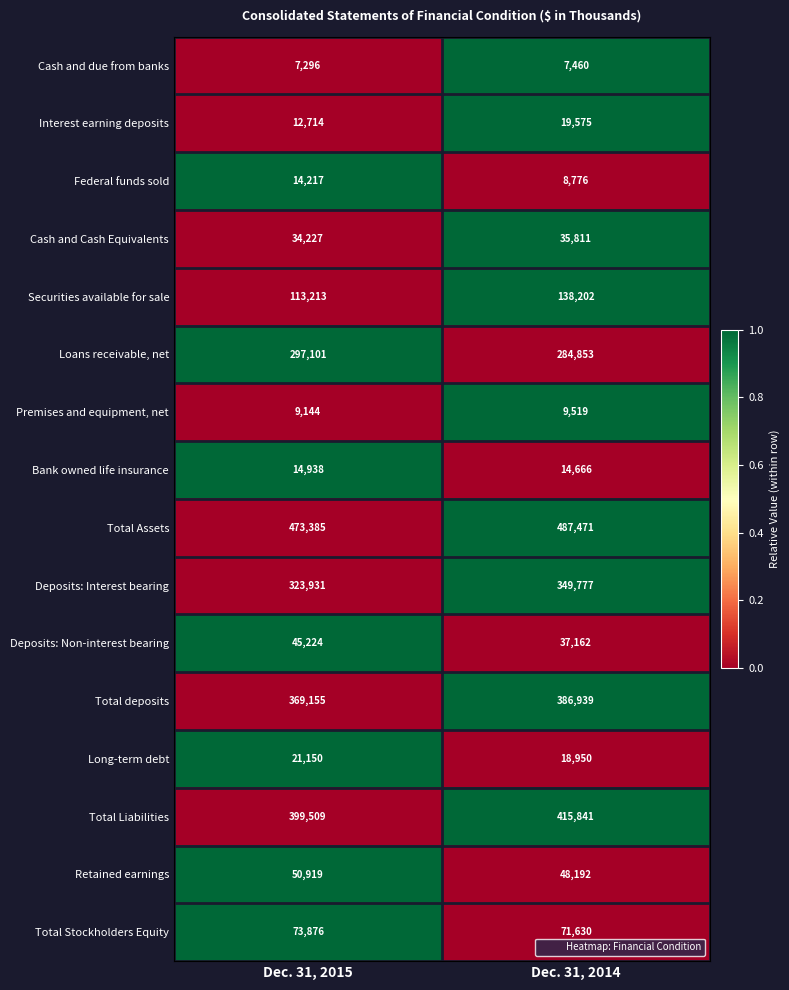

List the series in order of their peak value, lowest first.

Cash and due from banks, Premises and equipment, net, Federal funds sold, Bank owned life insurance, Interest earning deposits, Long-term debt, Cash and Cash Equivalents, Deposits: Non-interest bearing, Retained earnings, Total Stockholders Equity, Securities available for sale, Loans receivable, net, Deposits: Interest bearing, Total deposits, Total Liabilities, Total Assets